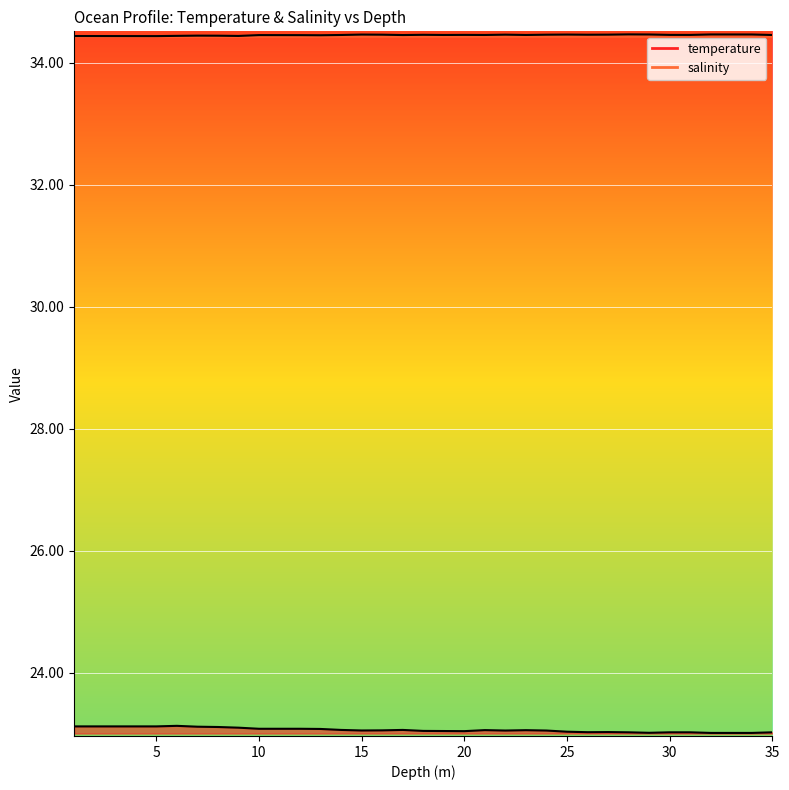

Is the value of salinity at 2.0 greater than the value of temperature at 4.0?

Yes